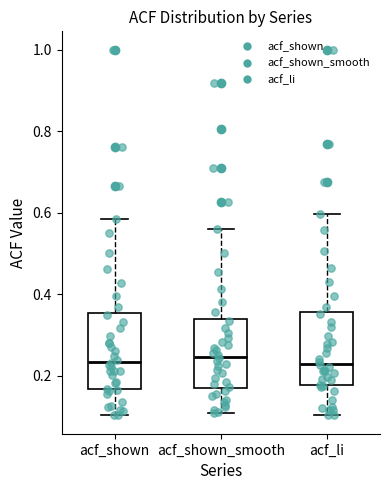

Where does the upper whisker of the box for acf_li end on the y-axis? The values are not printed on the chart, so give them approximately, as read against the axis.

0.60